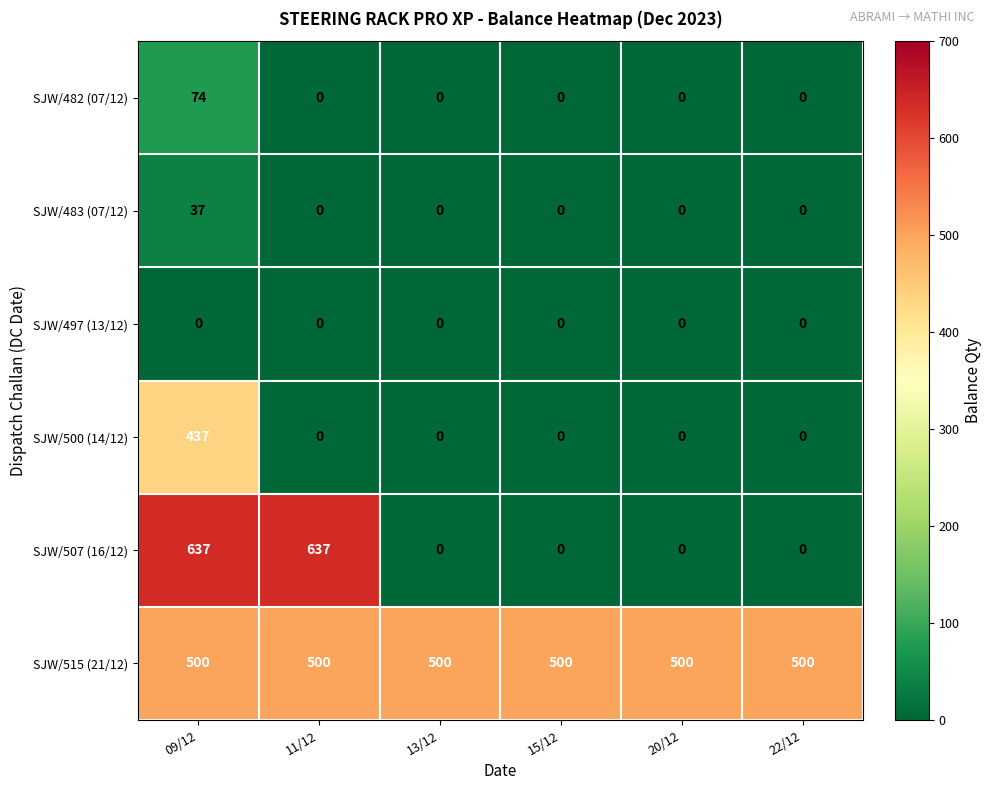

At how many categories does at least one series exceed 440?

6